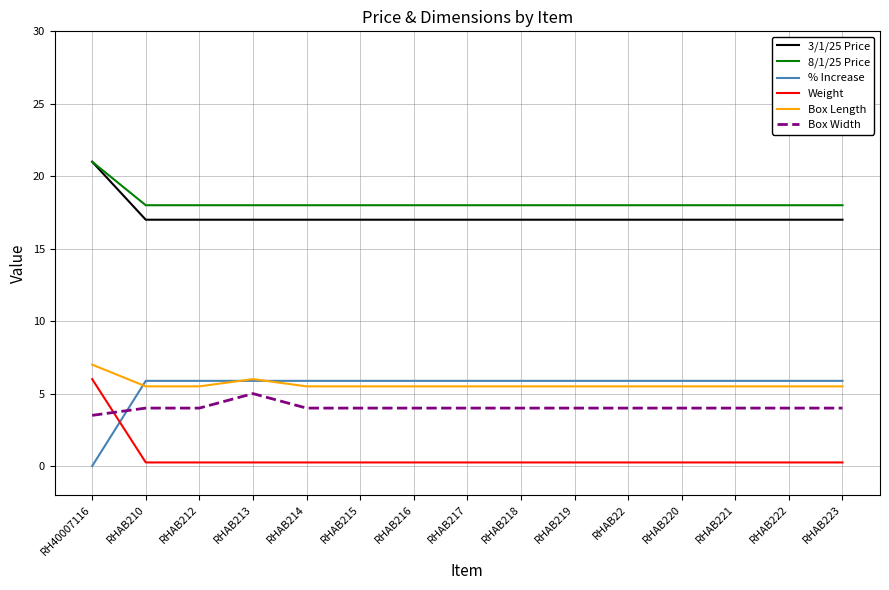

What is the sum of the 8/1/25 Price values at RHAB212 and RHAB22?

36.0